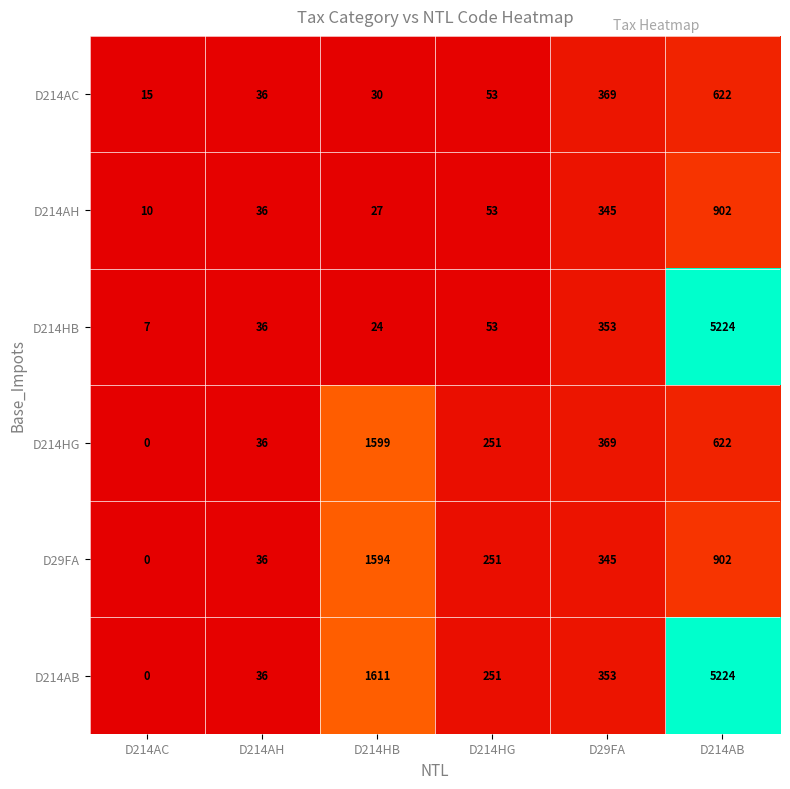

At D214HB, list the series in order from largest to smallest.

D214AB, D214HG, D29FA, D214AC, D214AH, D214HB